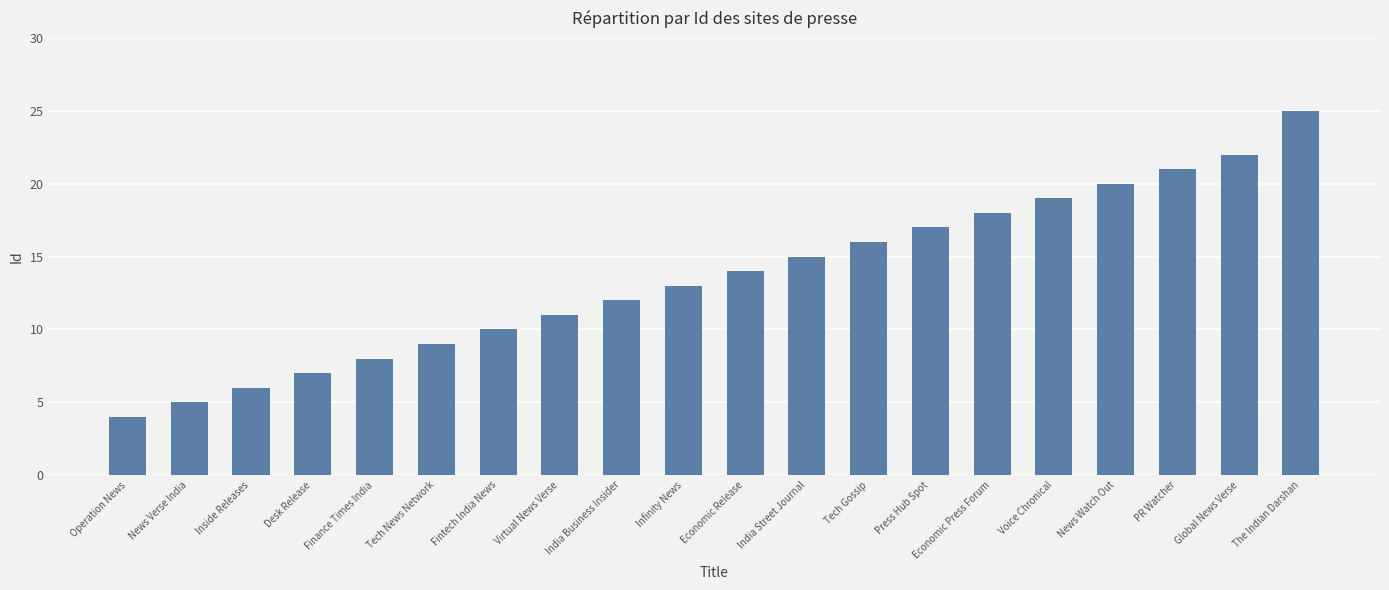

Read the value at Operation News.

4